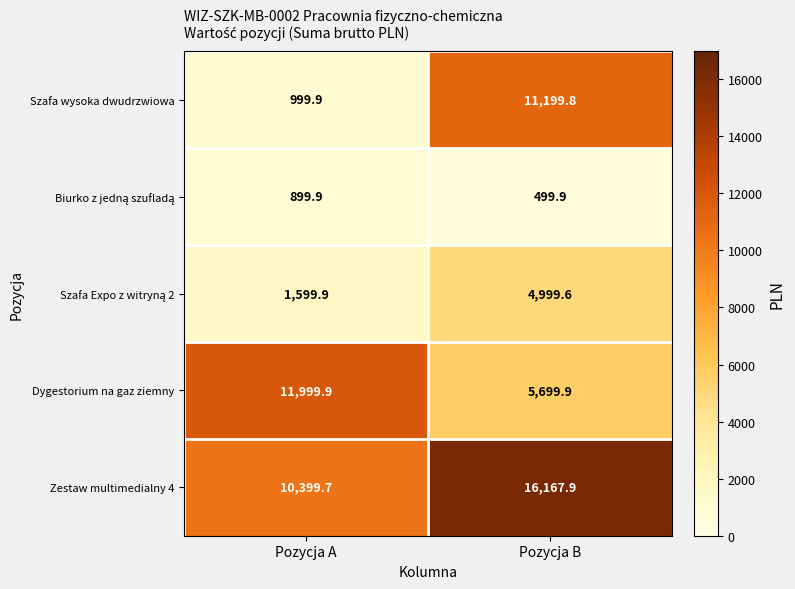

At which label does Dygestorium na gaz ziemny reach its peak?

Pozycja A